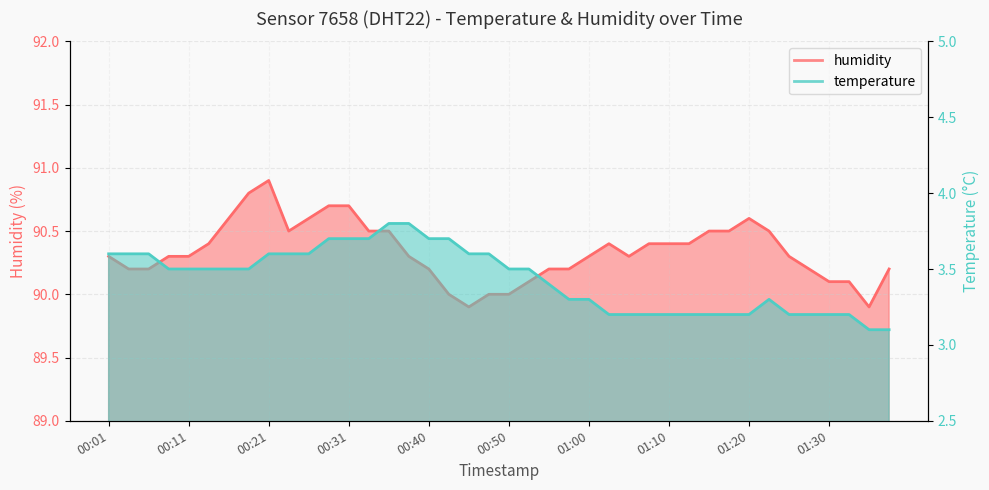

How many lines are shown in the chart?

2